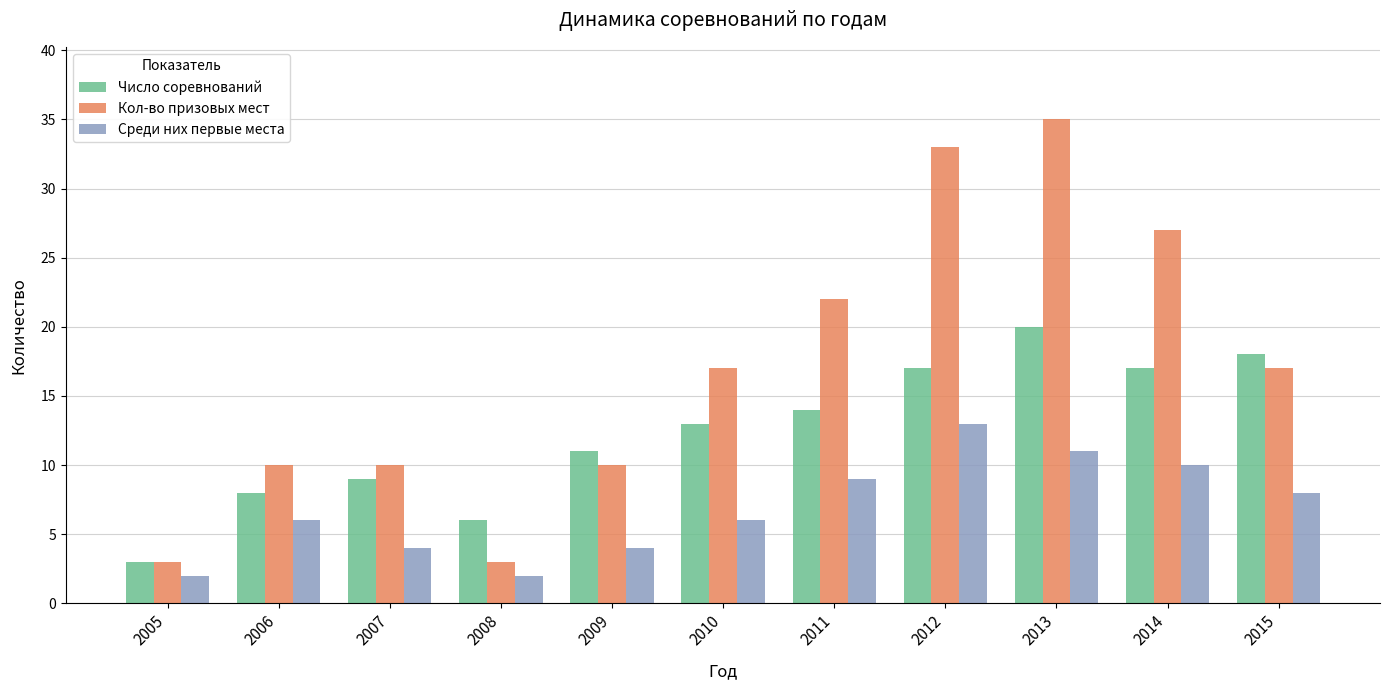

How many data points does each series have?

11